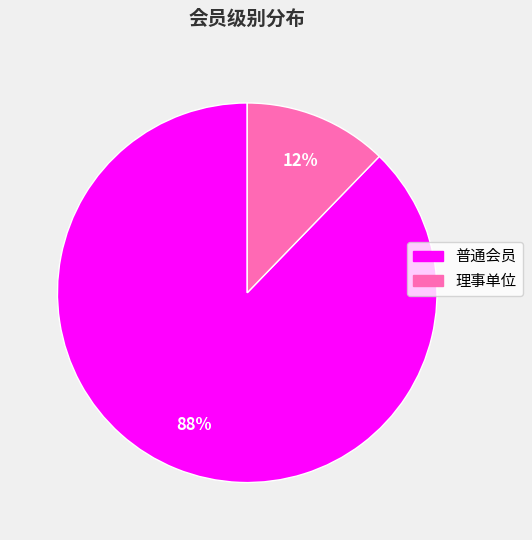

How many segments does this pie chart have?

2